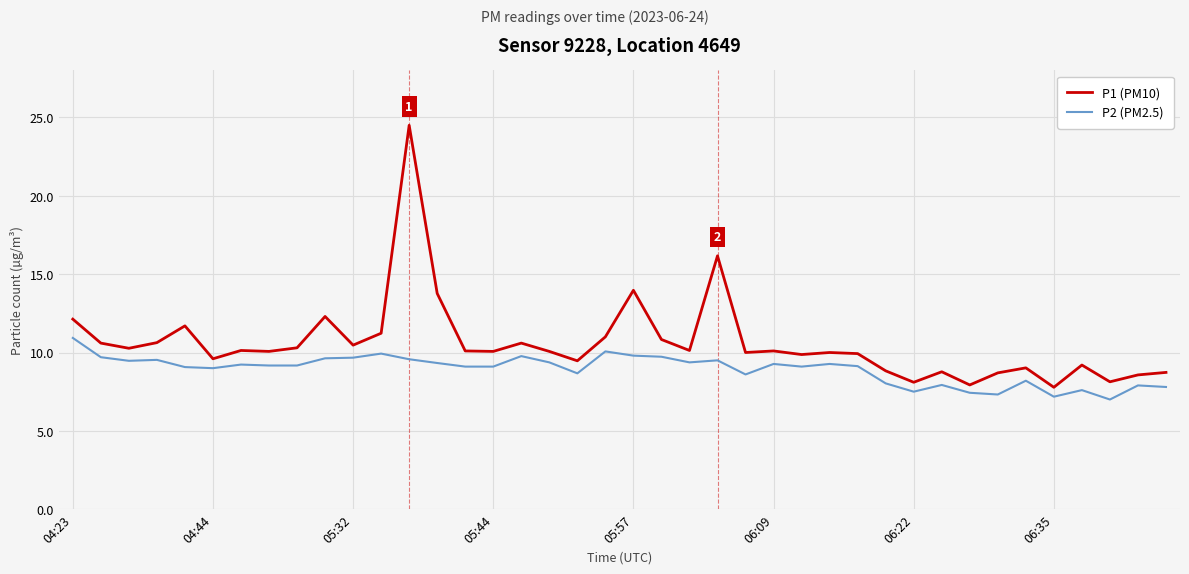

List the series in order of their peak value, highest first.

P1 (PM10), P2 (PM2.5)